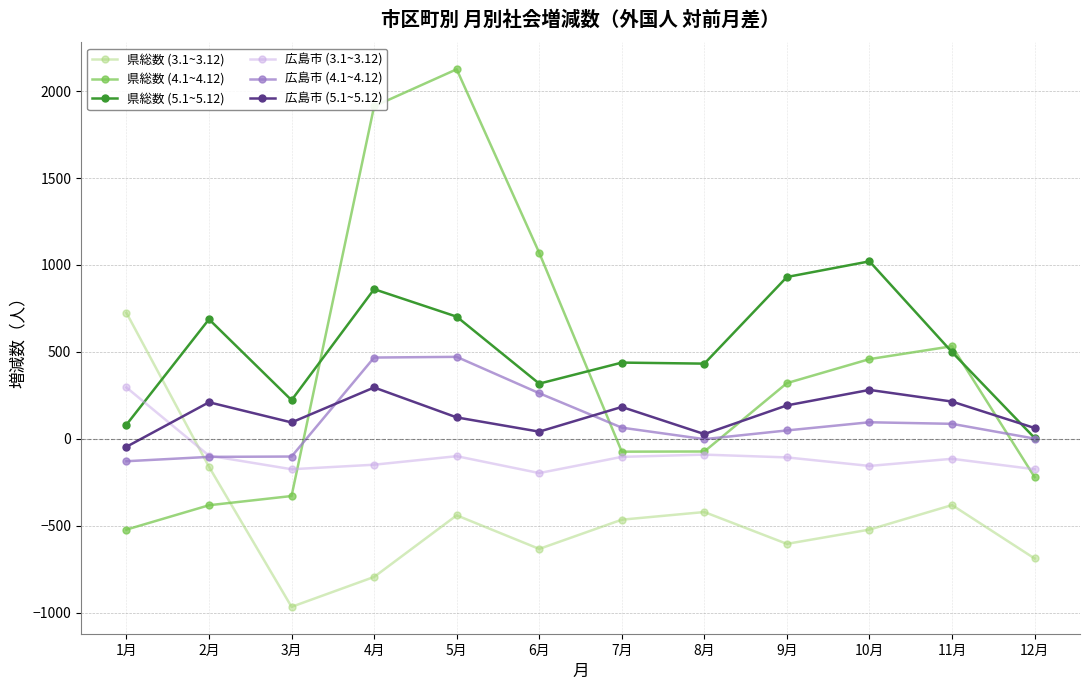

How many times do 県総数 (5.1~5.12) and 県総数 (4.1~4.12) cross each other?

4